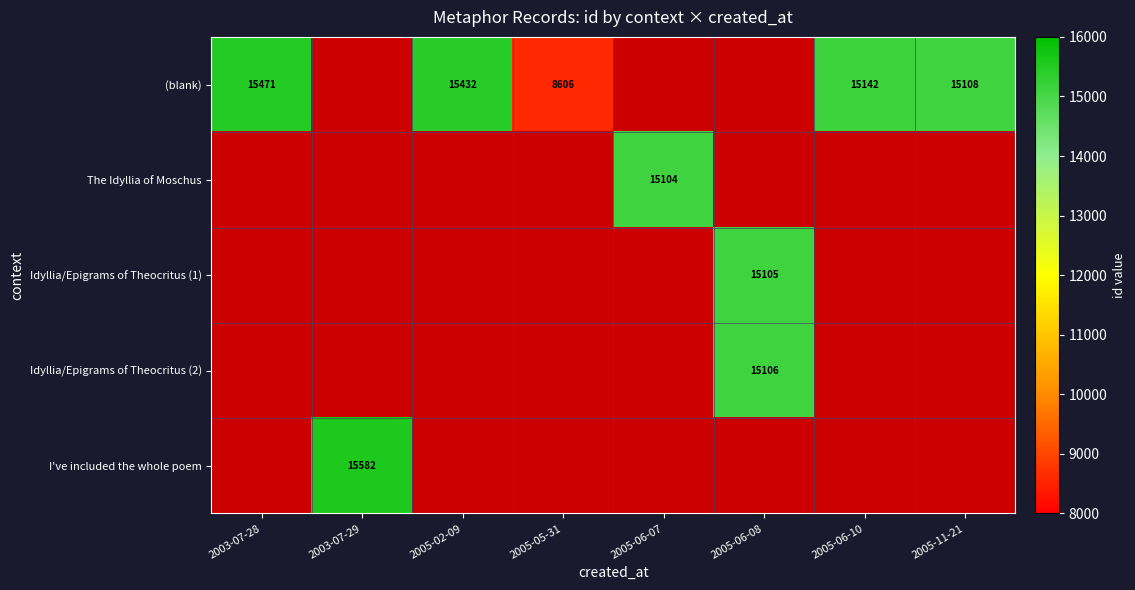

At which label does Idyllia/Epigrams of Theocritus (2) reach its minimum?

2003-07-28